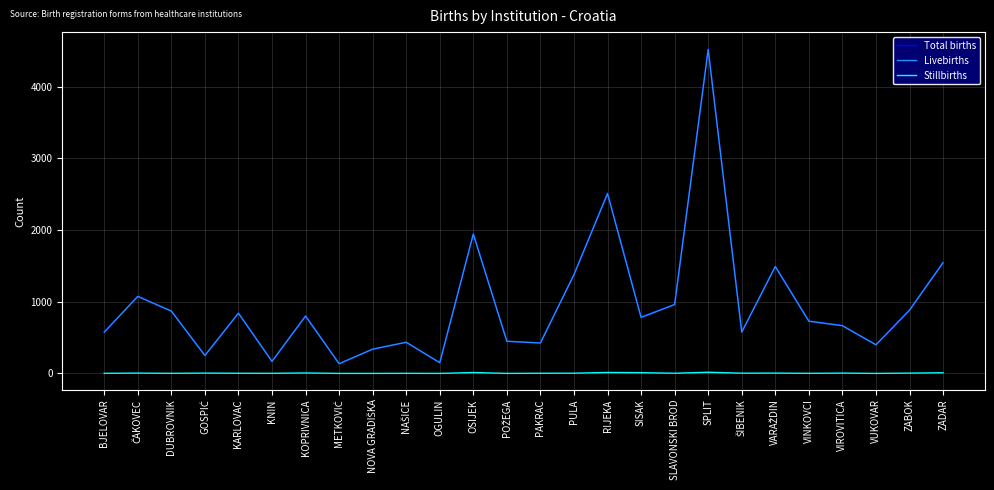

What is the highest value of the Total births series?

4532